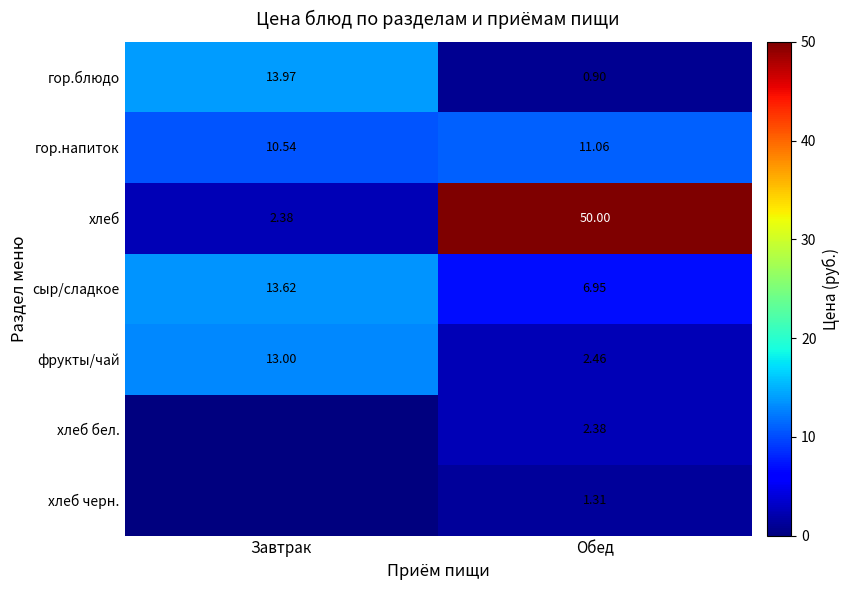

Which category has the lowest value in the сыр/сладкое series?

Обед